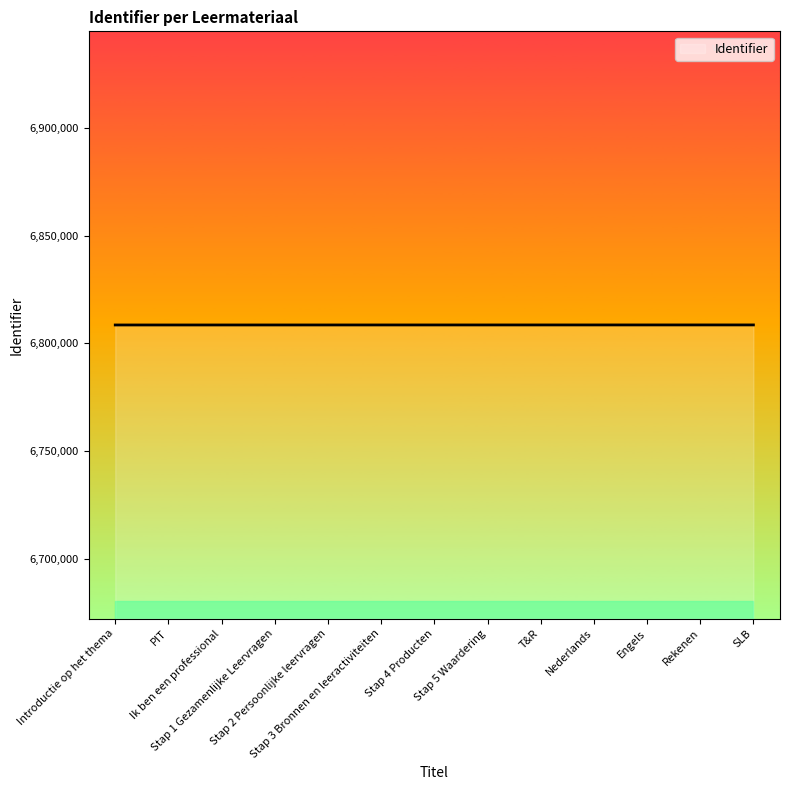

List the labels in order of value, largest first.

SLB, Rekenen, Engels, Nederlands, T&R, Stap 5 Waardering, Stap 4 Producten, Stap 3 Bronnen en leeractiviteiten, Stap 2 Persoonlijke leervragen, Stap 1 Gezamenlijke Leervragen, Ik ben een professional, PIT, Introductie op het thema